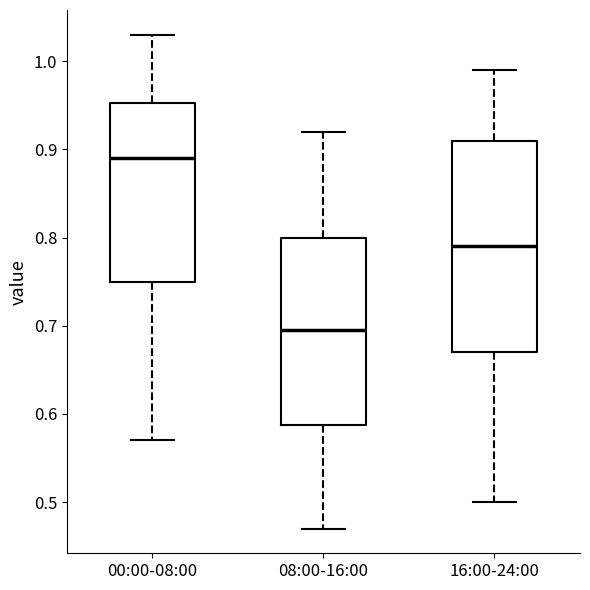

Reading left to right, read every box against the y-axis: the position of its median line, the range the box covers, and the ends of its whiskers. The values are not printed on the chart, so give them approximately, as read against the axis.

00:00-08:00: median 0.89, box 0.75 to 0.95, whiskers 0.57 to 1.03
08:00-16:00: median 0.70, box 0.59 to 0.80, whiskers 0.47 to 0.92
16:00-24:00: median 0.79, box 0.67 to 0.91, whiskers 0.50 to 0.99